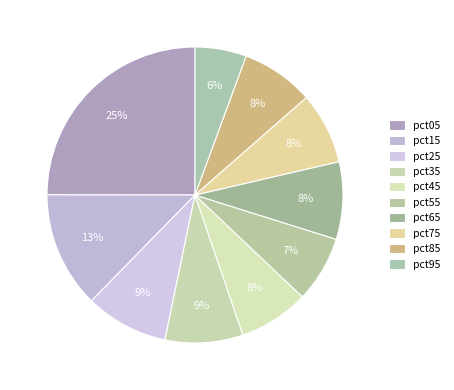

The pct75 slice represents 14% of the pie. True or false?

False